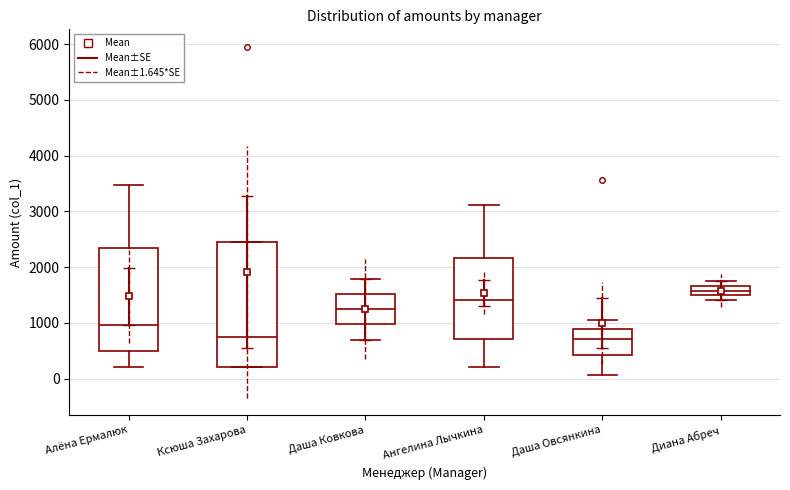

Which box is the tallest, from its lower edge to its upper edge?

Ксюша Захарова